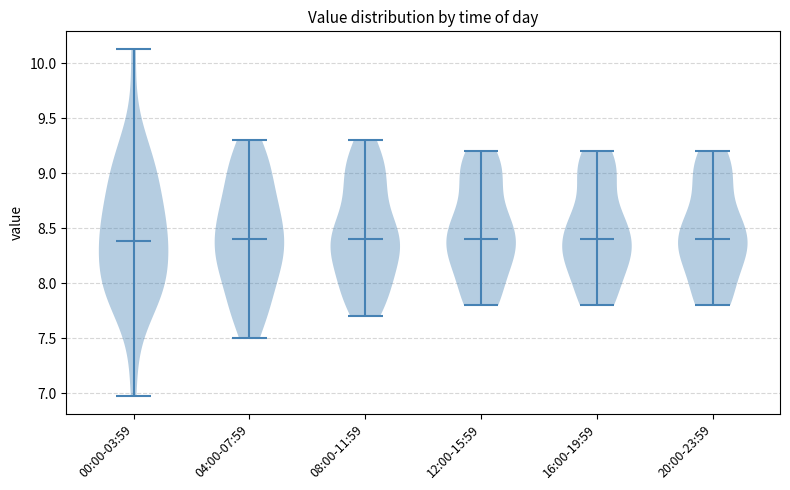

What is the highest point the violin for 16:00-19:59 reaches on the y-axis? The values are not printed on the chart, so give them approximately, as read against the axis.

9.20